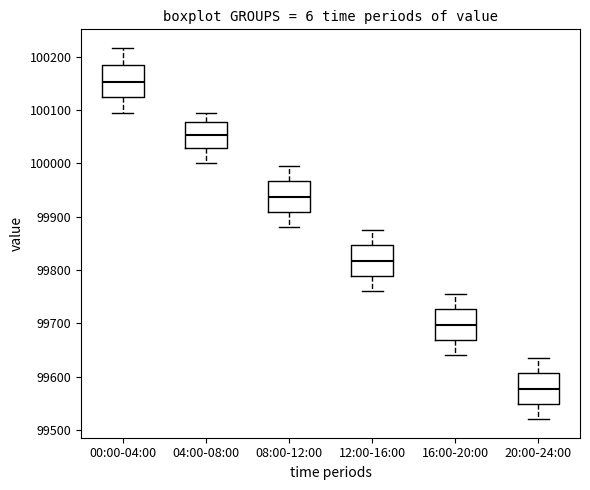

Where is the upper edge of the box for 00:00-04:00 on the y-axis? The values are not printed on the chart, so give them approximately, as read against the axis.

100190